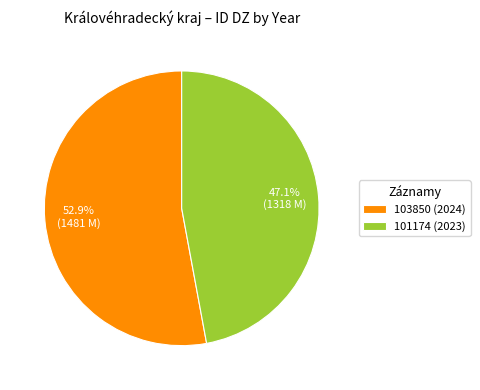

Which category accounts for the majority?

103850 (2024)